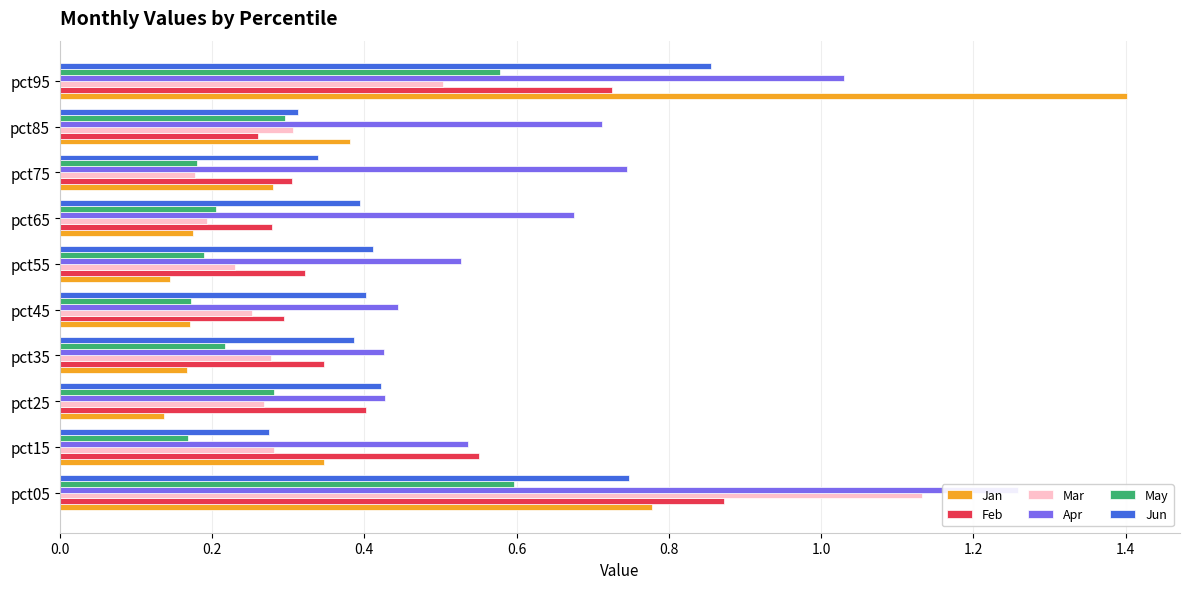

What is the difference between the maximum and minimum values in the Feb series?

0.6